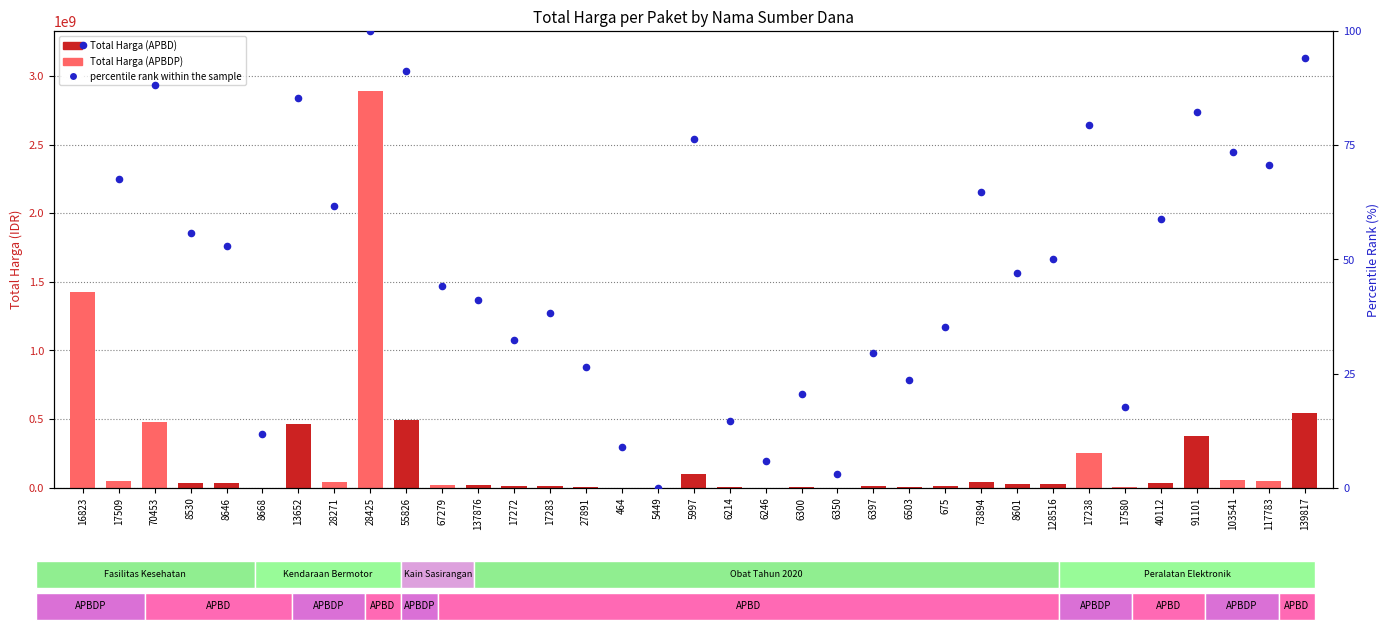

Between 67279 and 13652, which is larger?

13652